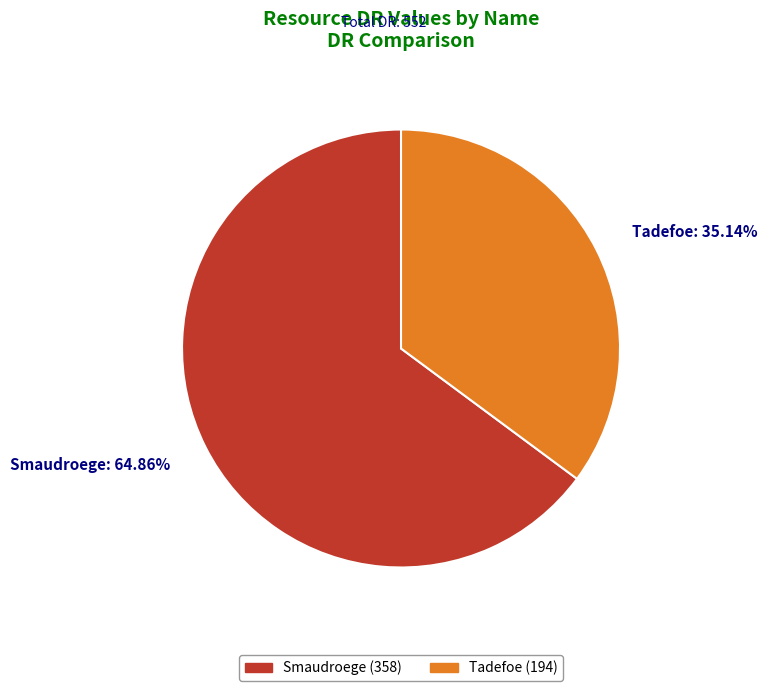

How much of the chart is everything except Tadefoe?

64.9%